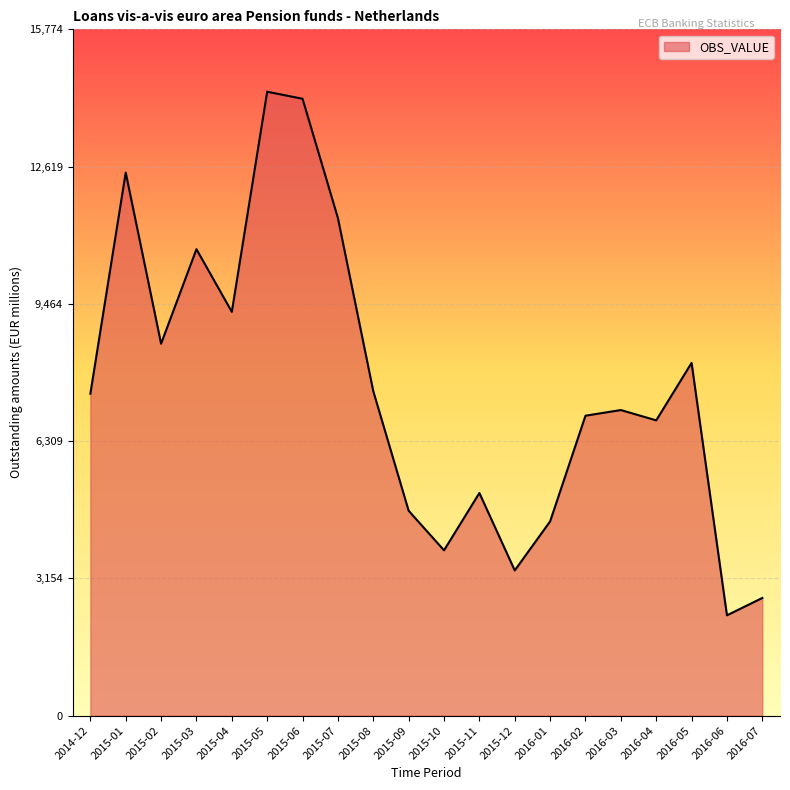

How many interior local valleys (lower than both neighbors) does the data have?

6